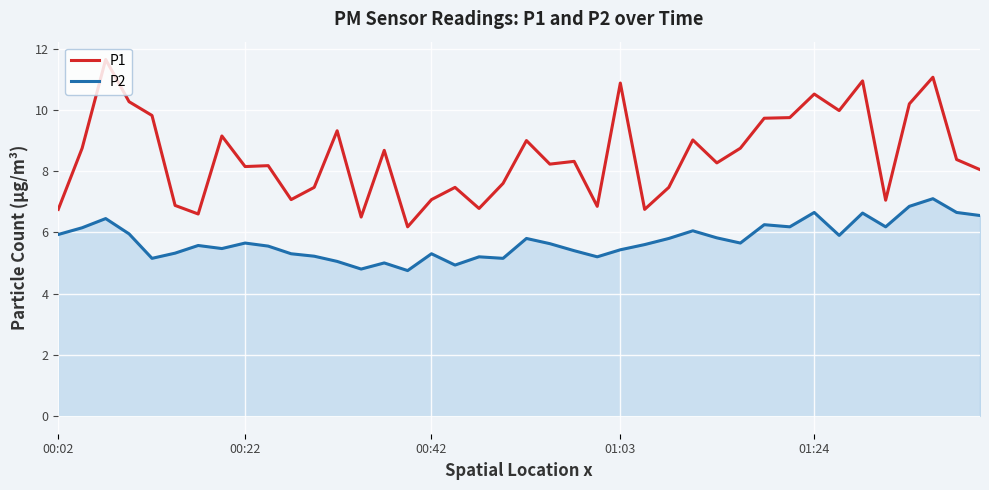

Which series has the largest range (max minus min)?

P1